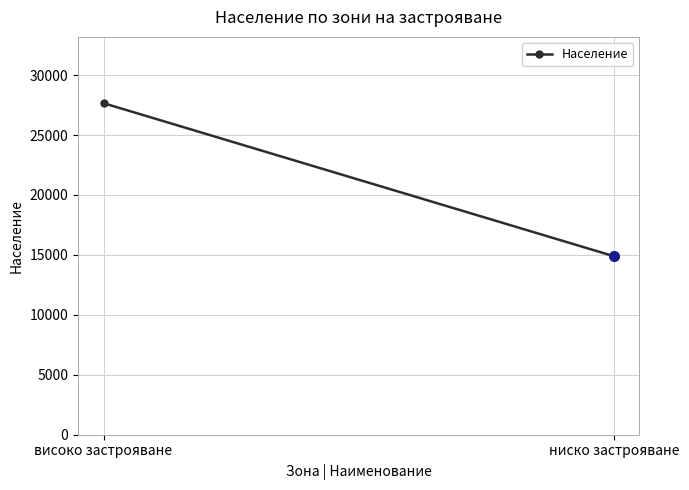

What is the label of the 1st point from the right?

ниско застрояване